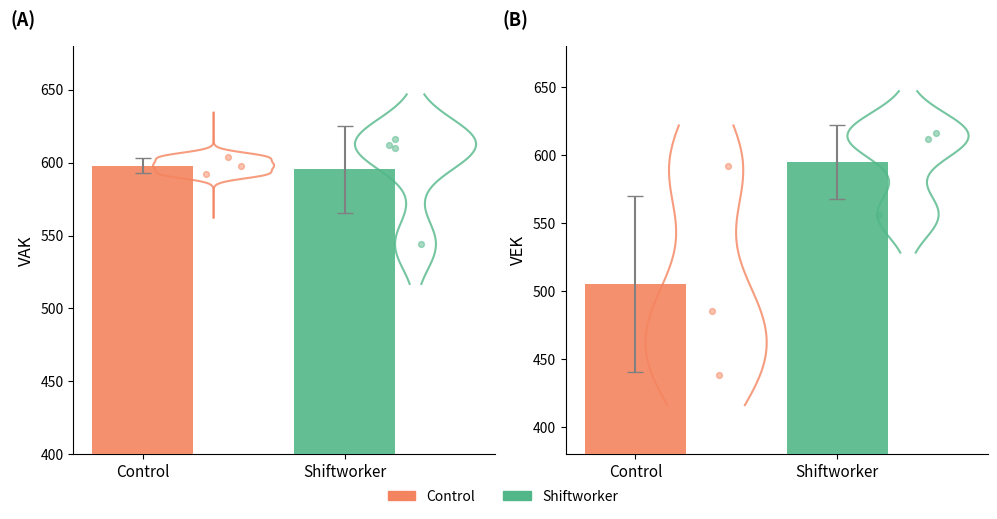

Which series has the widest spread of Y values?

VEK